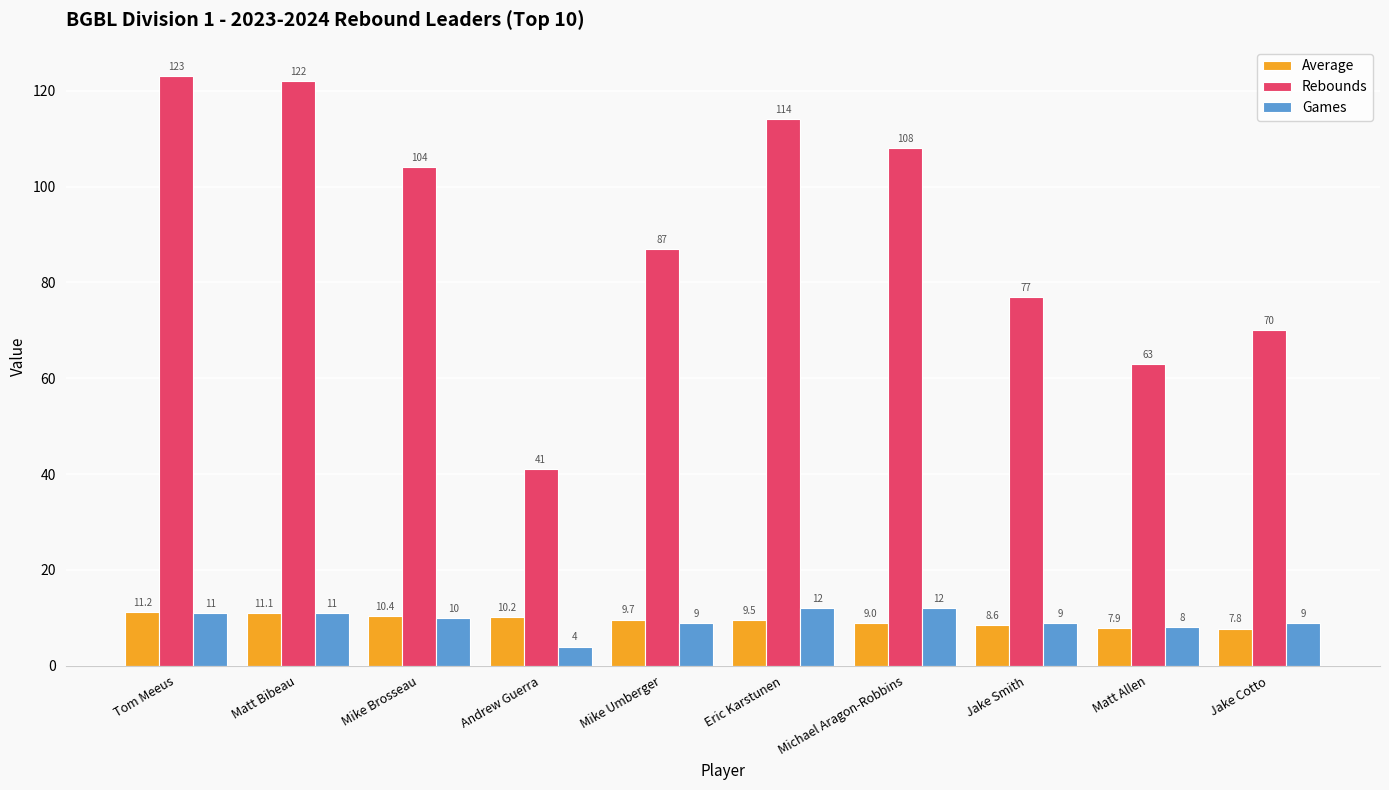

What is the value of the Rebounds bar at the 2nd from the left?

122.0